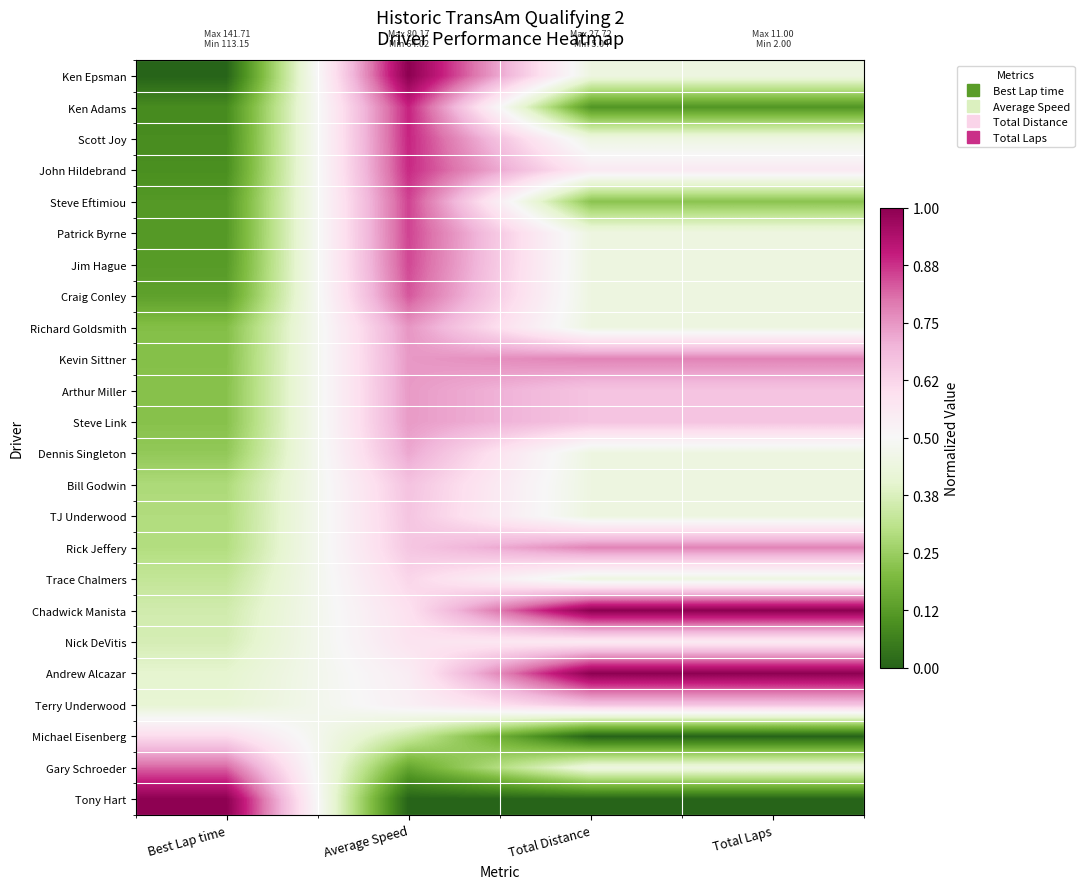

Which series changed the most between Best Lap time and Total Laps?

Tony Hart